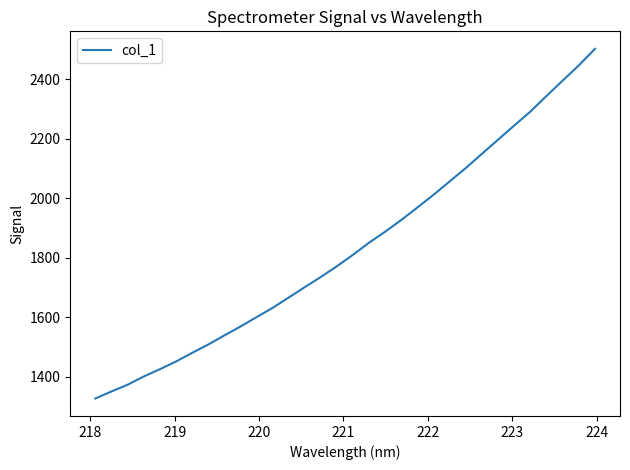

What is the minimum value shown in the chart?

1326.5